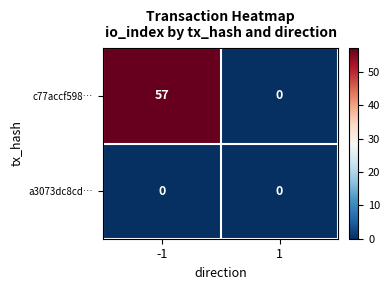

Which series has the largest range (max minus min)?

c77accf598…